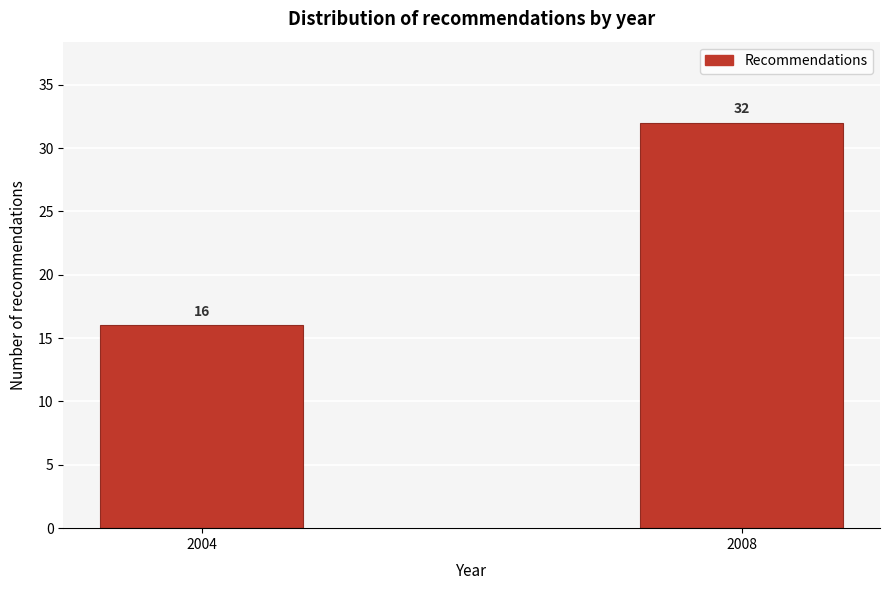

Reading left to right, transcribe all the data shown in this chart.

2004=16	2008=32